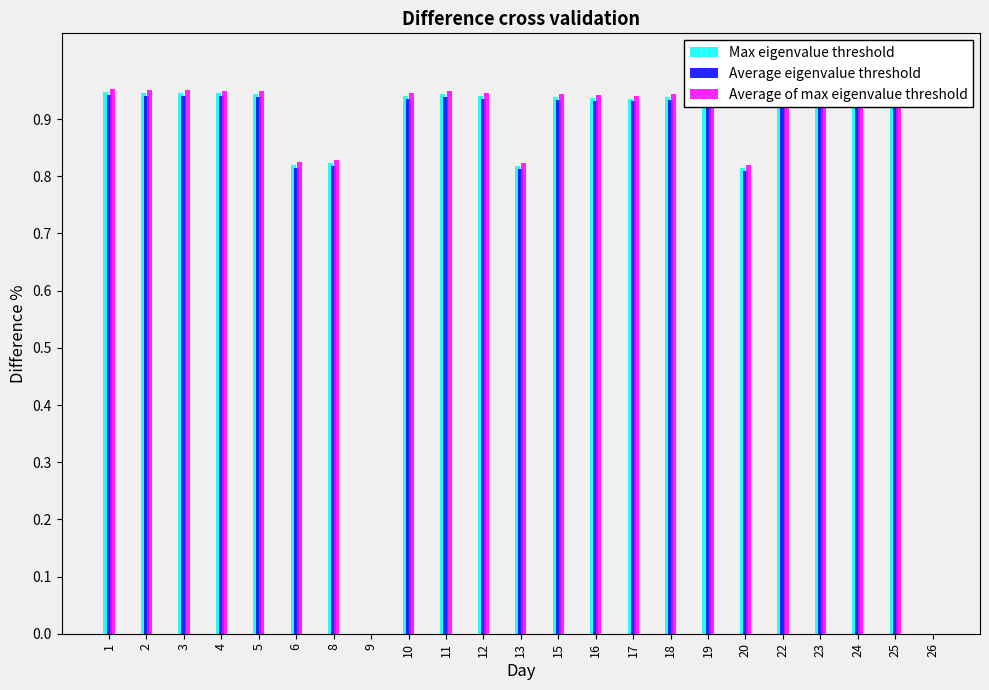

Between 2 and 9, which series saw the biggest shift?

Average of max eigenvalue threshold